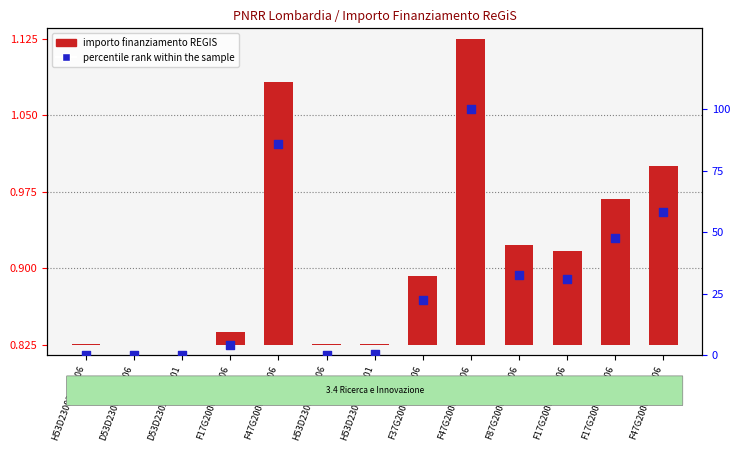

At which category is the sum across all series the highest?

F47G20000110006